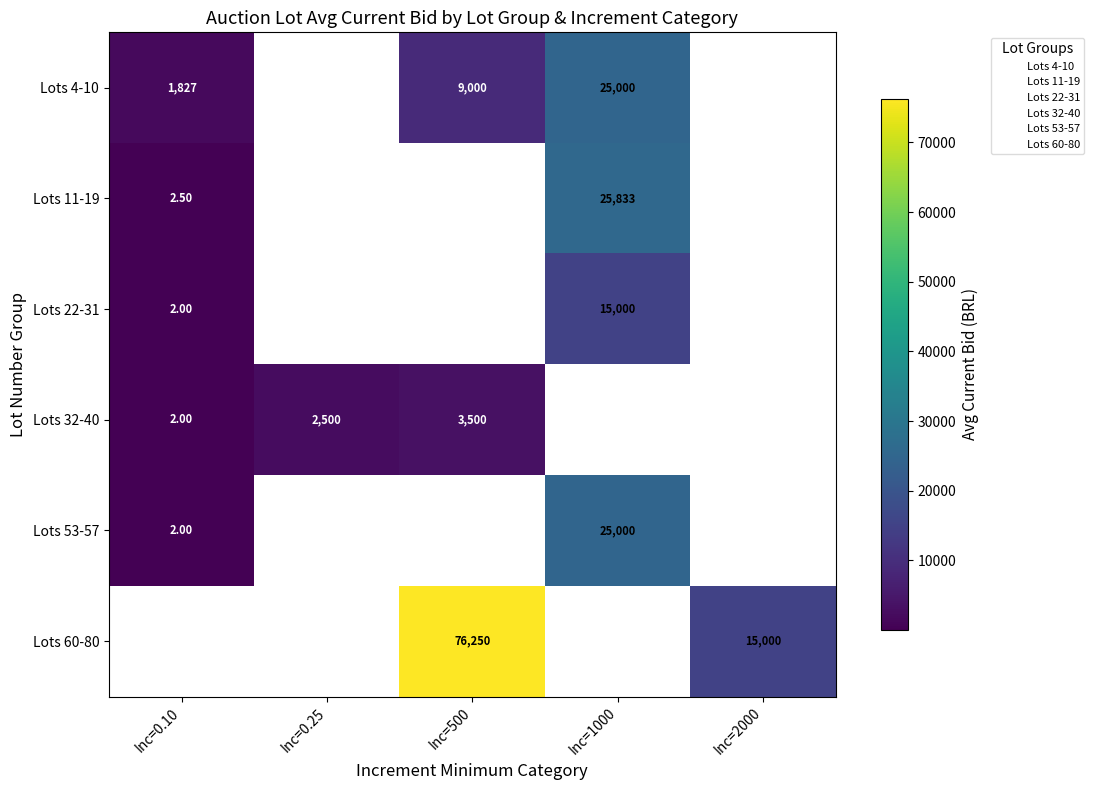

At how many categories does at least one series exceed 44453?

1